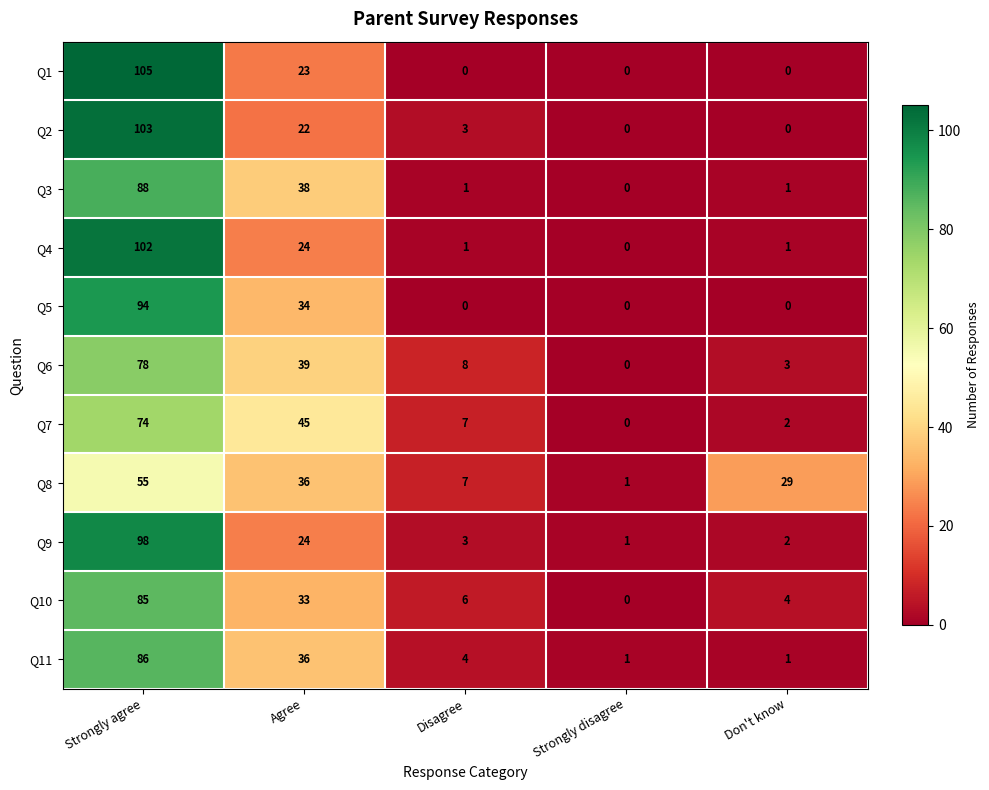

What is the maximum value for Q3?

88